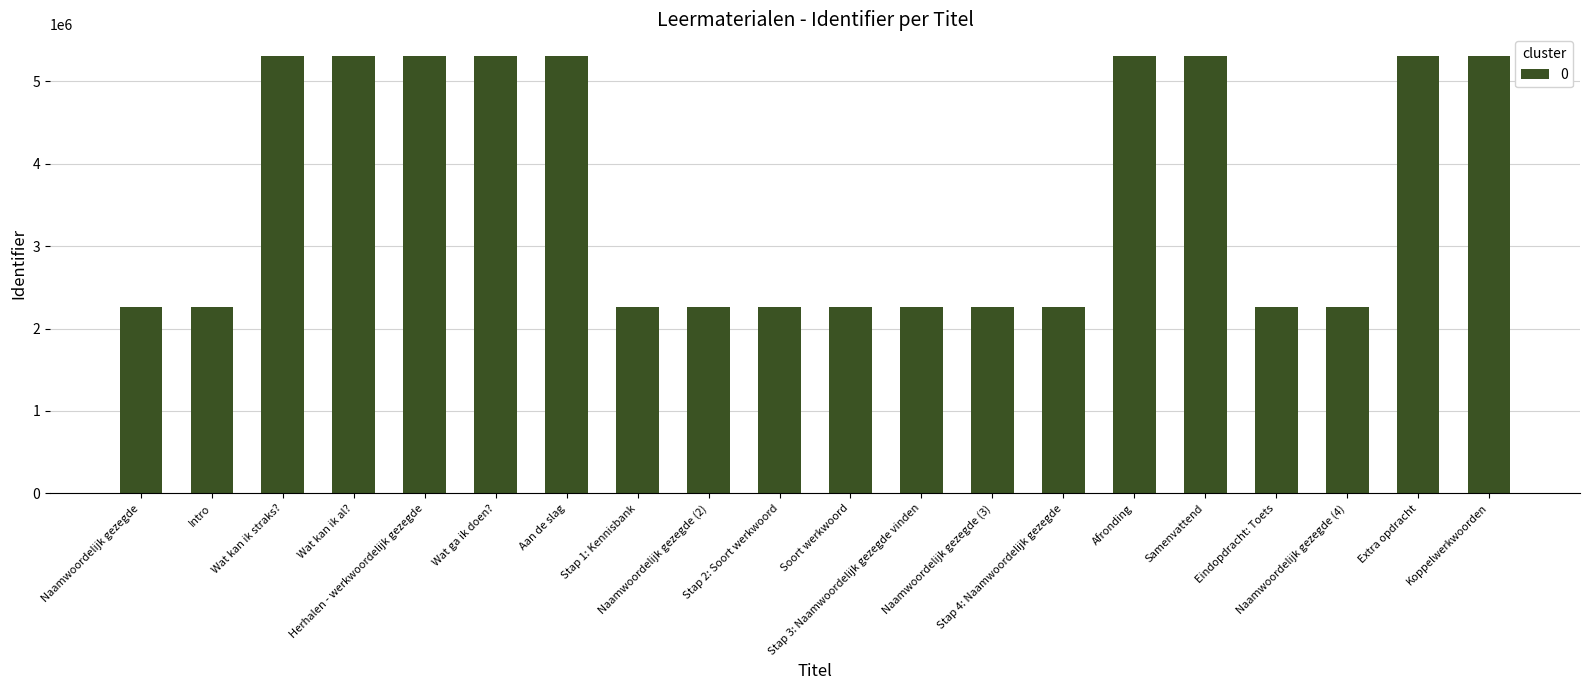

What is the minimum value shown in the chart?

2261267